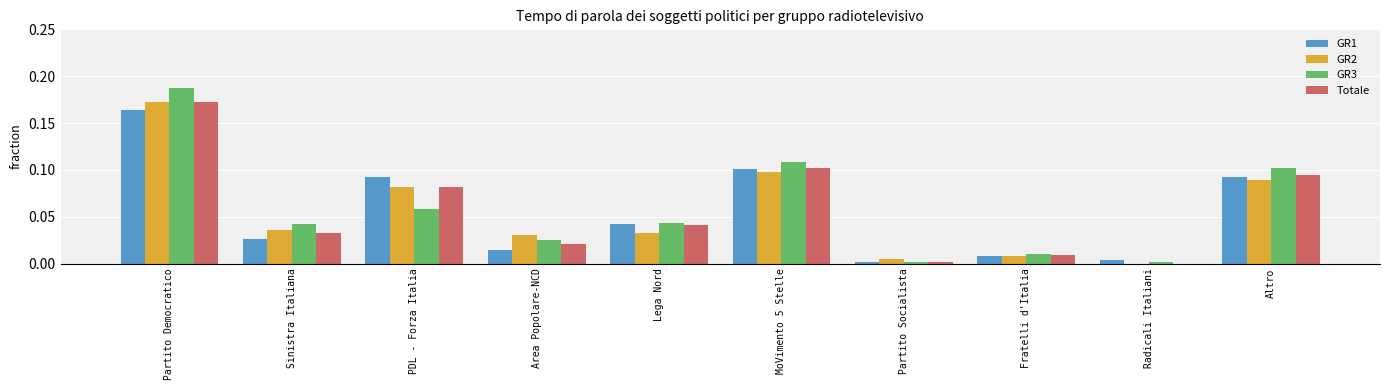

What is the sum of all GR1 values?

0.5